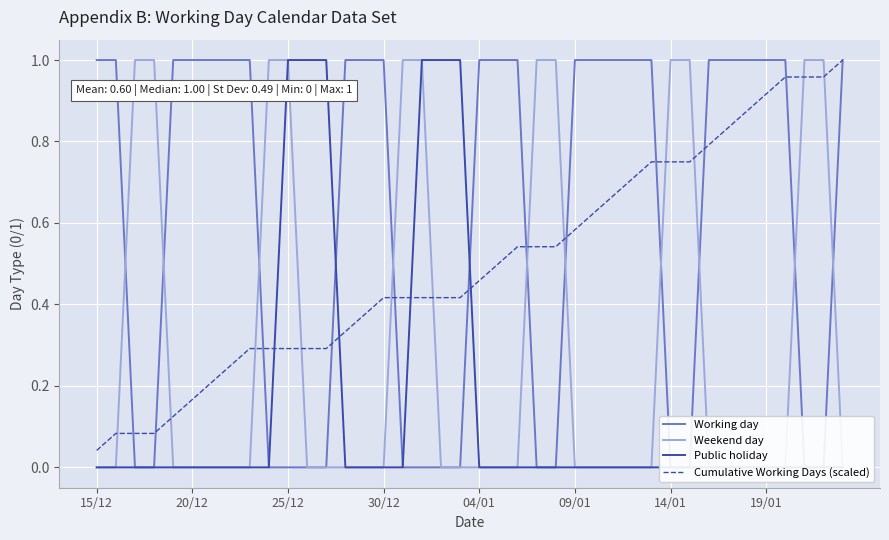

Is it true that Cumulative Working Days (scaled) equals 0.6 at 37?

False